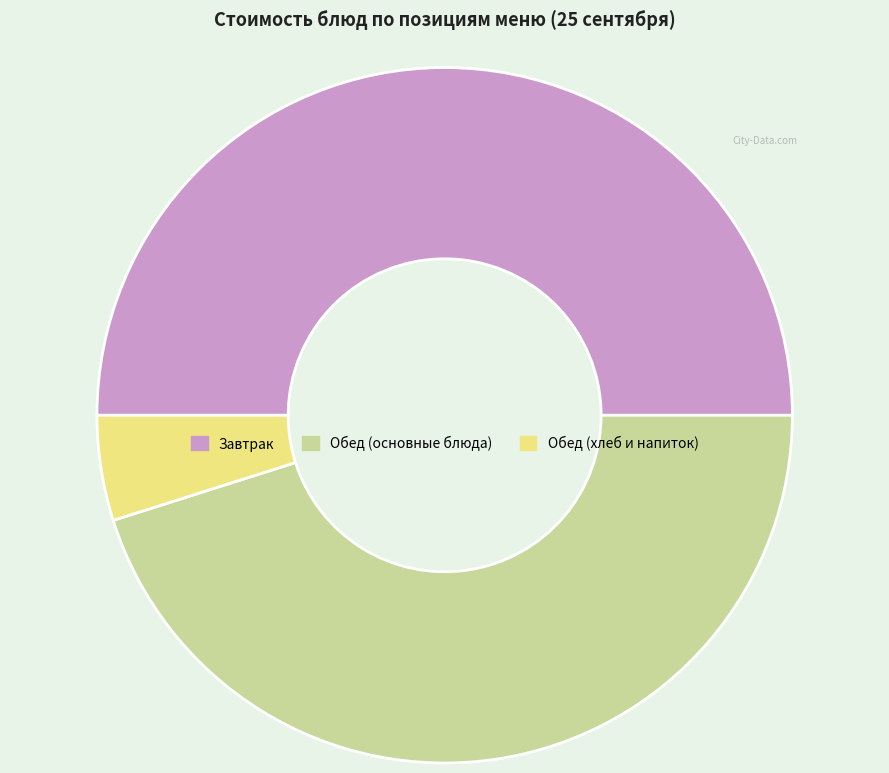

The Обед (основные блюда) slice represents 60% of the pie. True or false?

False